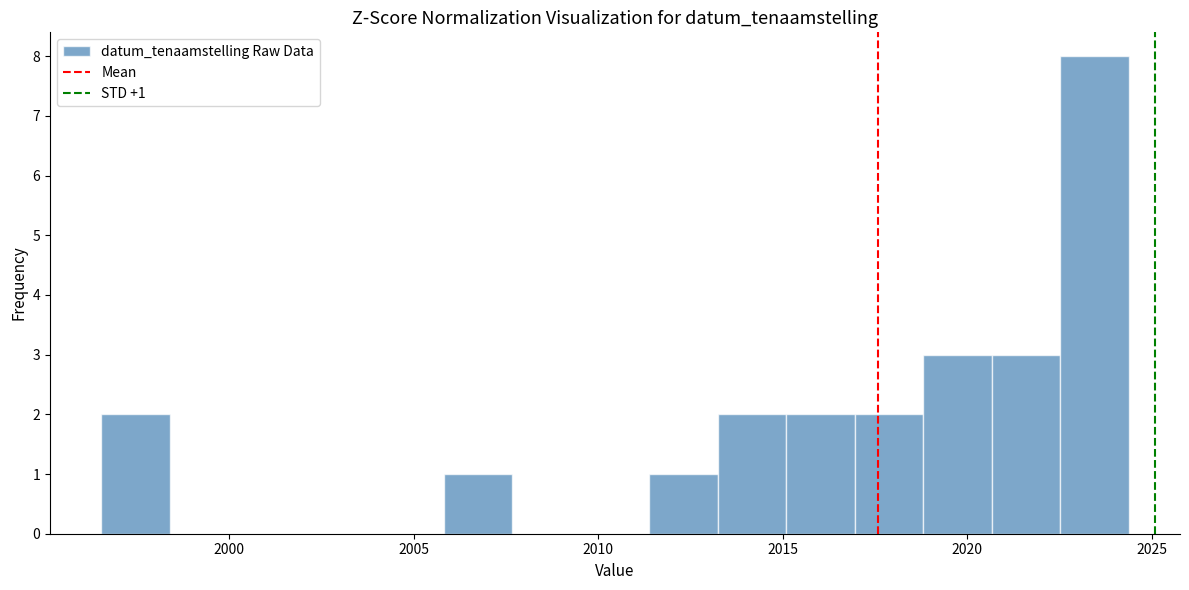

Around what value on the x-axis is the tallest bar? Give the approximate position of its centre, as read against the axis.

2023.5